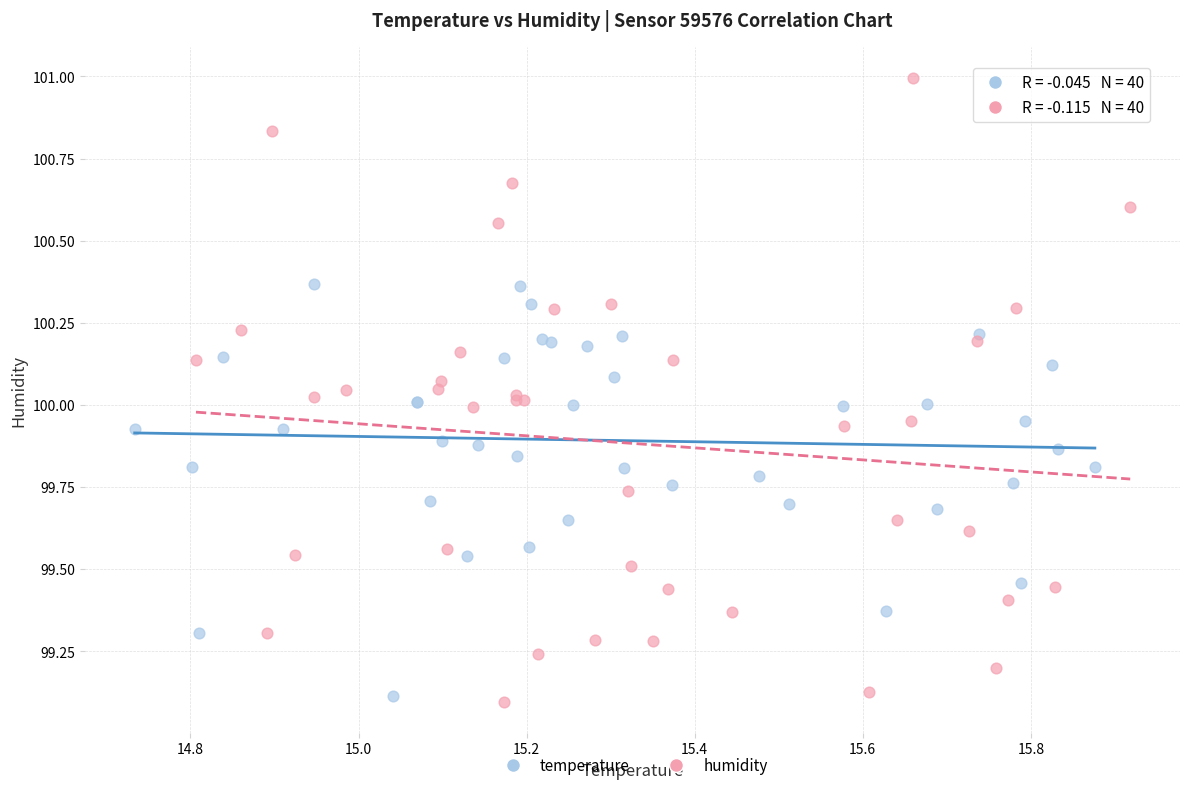

Which series has the largest Y range (max minus min)?

humidity